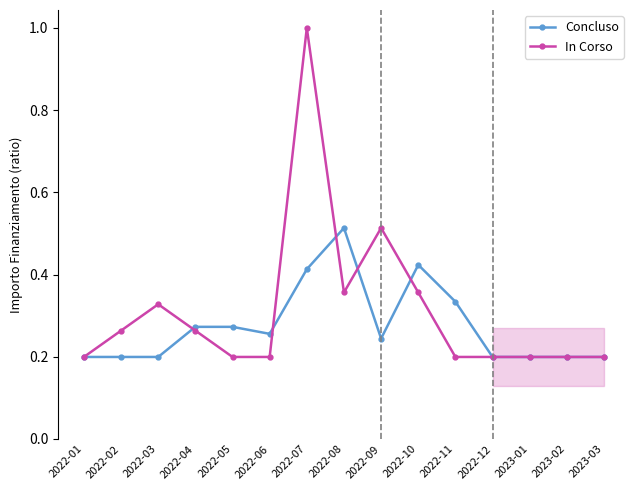

How many lines are shown in the chart?

2